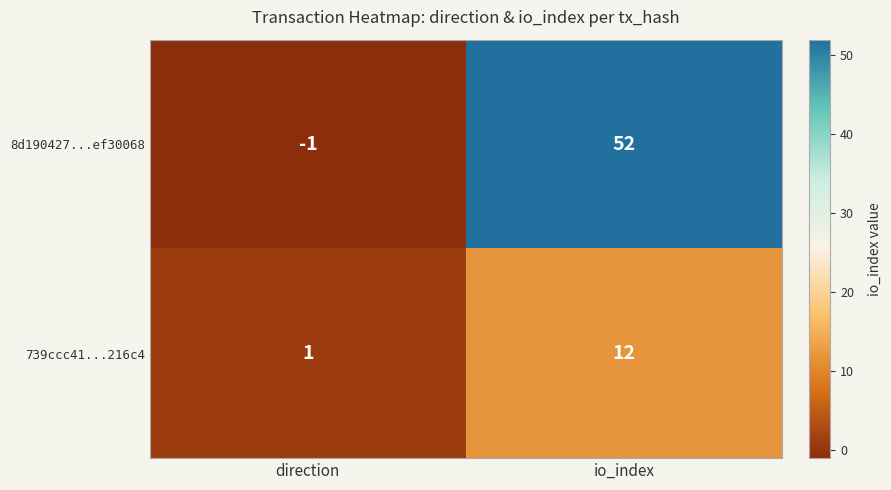

How many series are shown in this chart?

2